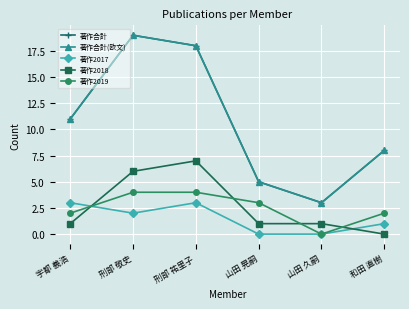

Reading right to left, extract all data points from this chart.

著作合計: 和田 直樹=8	山田 久嗣=3	山田 晃嗣=5	刑部 祐里子=18	刑部 敬史=19	宇都 義浩=11
著作合計(欧文): 和田 直樹=8	山田 久嗣=3	山田 晃嗣=5	刑部 祐里子=18	刑部 敬史=19	宇都 義浩=11
著作2017: 和田 直樹=1	山田 久嗣=0	山田 晃嗣=0	刑部 祐里子=3	刑部 敬史=2	宇都 義浩=3
著作2018: 和田 直樹=0	山田 久嗣=1	山田 晃嗣=1	刑部 祐里子=7	刑部 敬史=6	宇都 義浩=1
著作2019: 和田 直樹=2	山田 久嗣=0	山田 晃嗣=3	刑部 祐里子=4	刑部 敬史=4	宇都 義浩=2